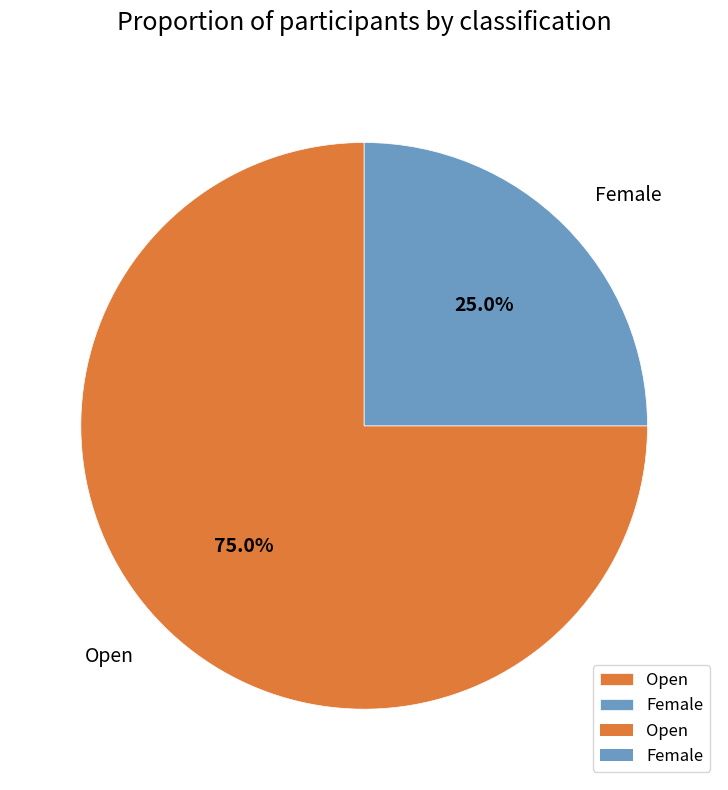

Rank the categories by value from lowest to highest.

Female, Open